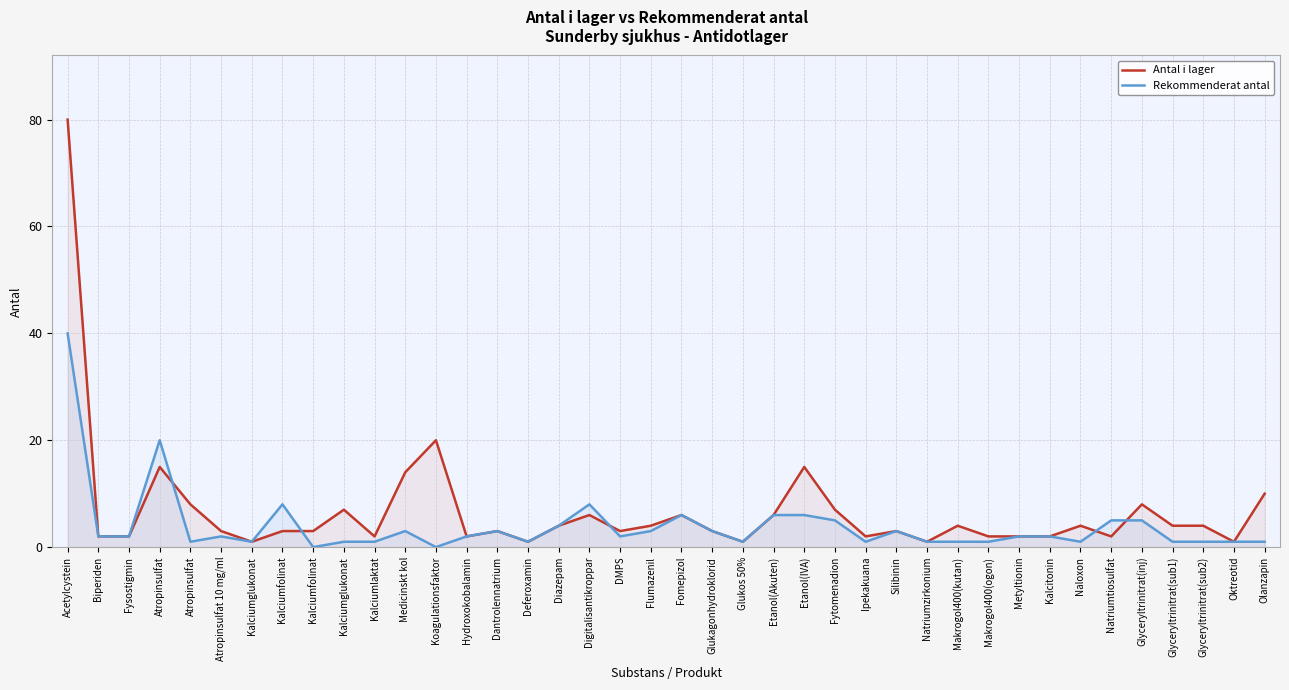

What is the total value across all series at Makrogol400(kutan)?

5